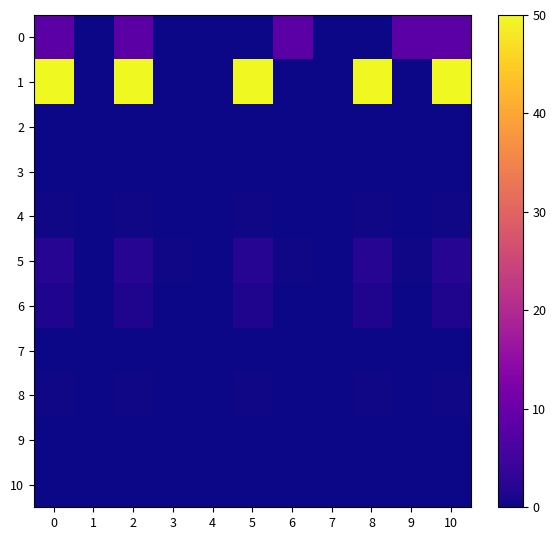

Reading left to right, what are all the values shown in this chart?

0: 0=8.1	1=0.1	2=8.0	3=0.0	4=0.1	5=0.1	6=8.1	7=0.0	8=0.1	9=8.0	10=8.1
1: 0=50.0	1=0.0	2=50.0	3=0.0	4=0.0	5=50.0	6=0.0	7=0.0	8=50.0	9=0.0	10=50.0
2: 0=0.0	1=0.0	2=0.0	3=0.0	4=0.0	5=0.0	6=0.0	7=0.0	8=0.0	9=0.0	10=0.0
3: 0=0.1	1=0.0	2=0.1	3=0.0	4=0.0	5=0.1	6=0.0	7=0.0	8=0.1	9=0.0	10=0.1
4: 0=0.3	1=0.0	2=0.3	3=0.0	4=0.0	5=0.3	6=0.0	7=0.0	8=0.3	9=0.0	10=0.3
5: 0=2.0	1=0.0	2=2.0	3=0.2	4=0.0	5=2.0	6=0.2	7=0.0	8=2.0	9=0.2	10=2.0
6: 0=1.5	1=0.0	2=1.5	3=0.0	4=0.0	5=1.5	6=0.0	7=0.0	8=1.5	9=0.0	10=1.5
7: 0=0.0	1=0.0	2=0.0	3=0.0	4=0.0	5=0.0	6=0.0	7=0.0	8=0.0	9=0.0	10=0.0
8: 0=0.3	1=0.0	2=0.3	3=0.0	4=0.0	5=0.3	6=0.0	7=0.0	8=0.3	9=0.0	10=0.3
9: 0=0.0	1=0.0	2=0.0	3=0.0	4=0.0	5=0.0	6=0.0	7=0.0	8=0.0	9=0.0	10=0.0
10: 0=0.1	1=0.0	2=0.1	3=0.0	4=0.0	5=0.1	6=0.0	7=0.0	8=0.1	9=0.0	10=0.1